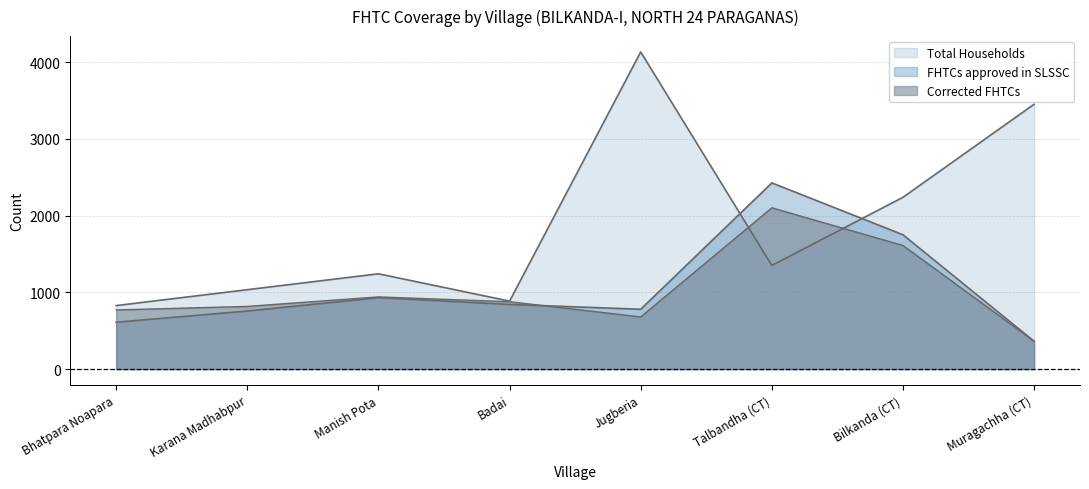

At which label does FHTCs approved in SLSSC reach its peak?

Talbandha (CT)